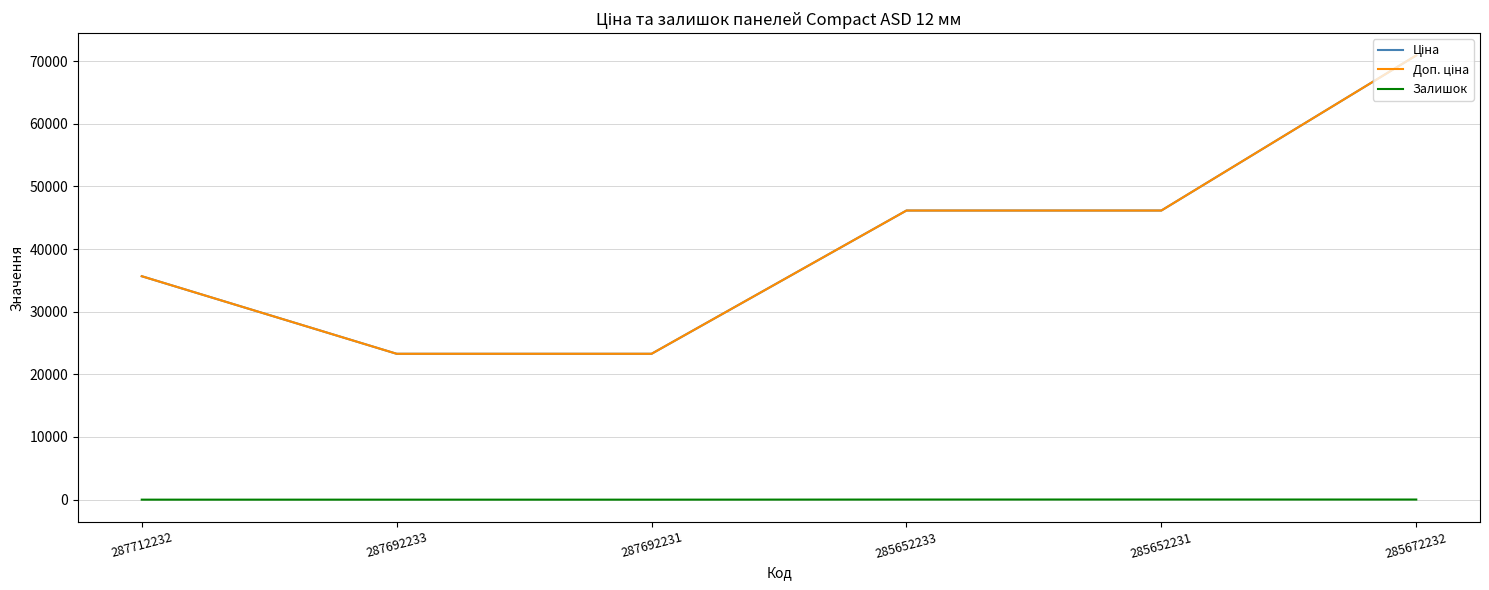

Does the chart have visible grid lines?

Yes